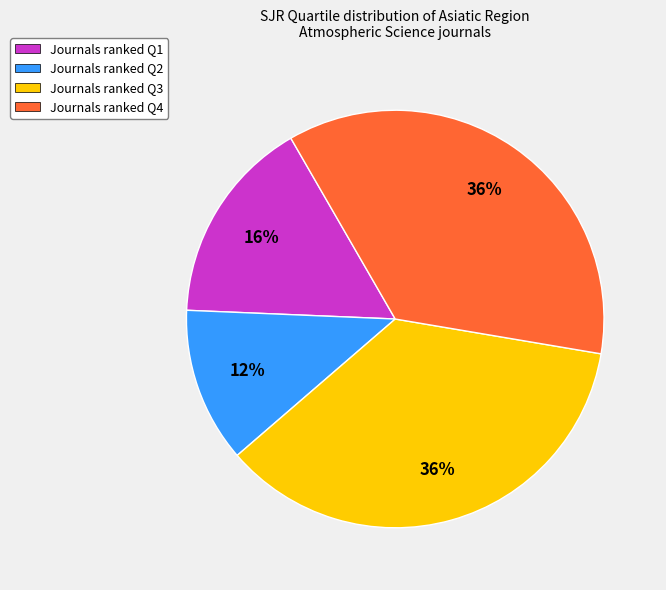

Does any single category account for the majority?

No